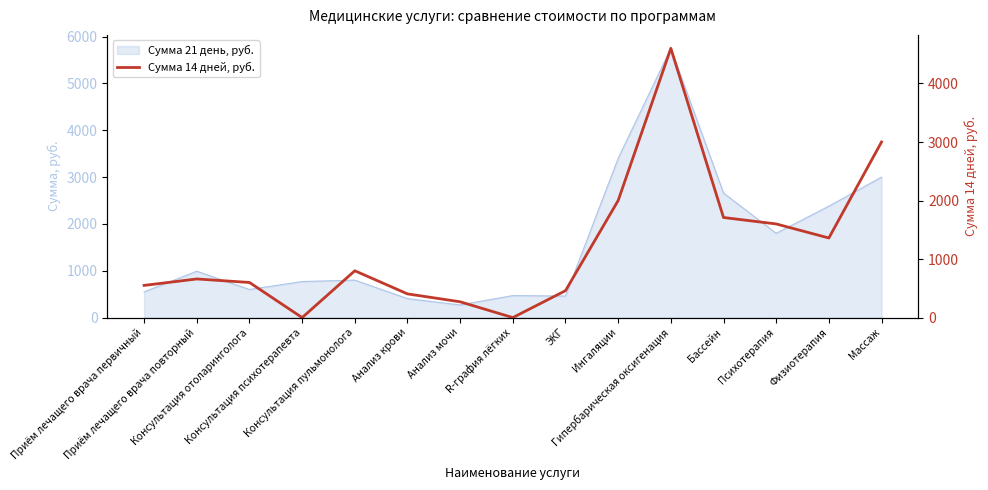

Where is the first local maximum?

Приём лечащего врача повторный